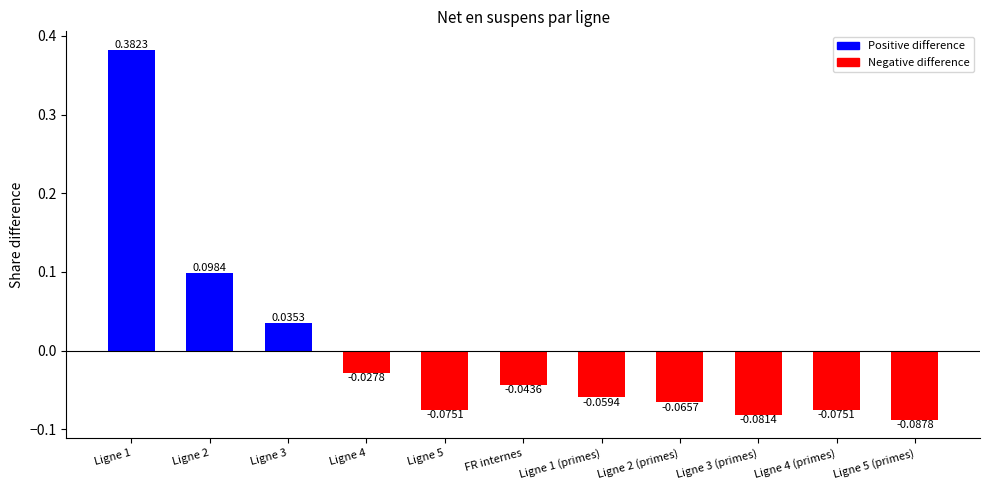

Which has a higher value, Ligne 1 (primes) or Ligne 1?

Ligne 1